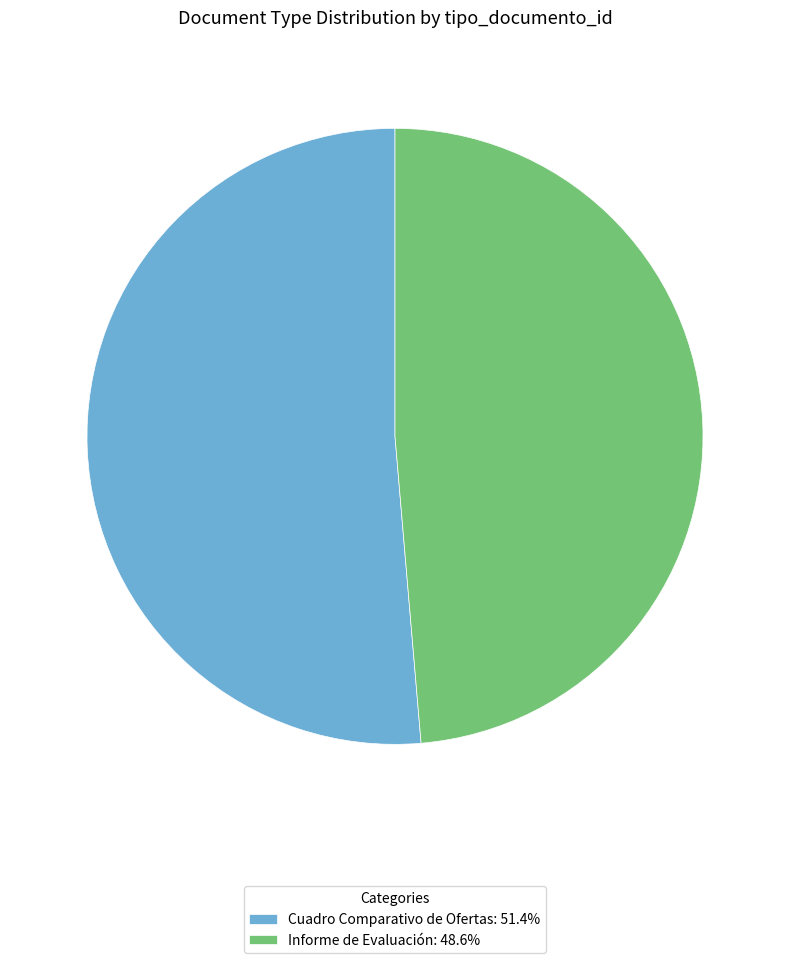

Which slice is the largest?

Cuadro Comparativo de Ofertas